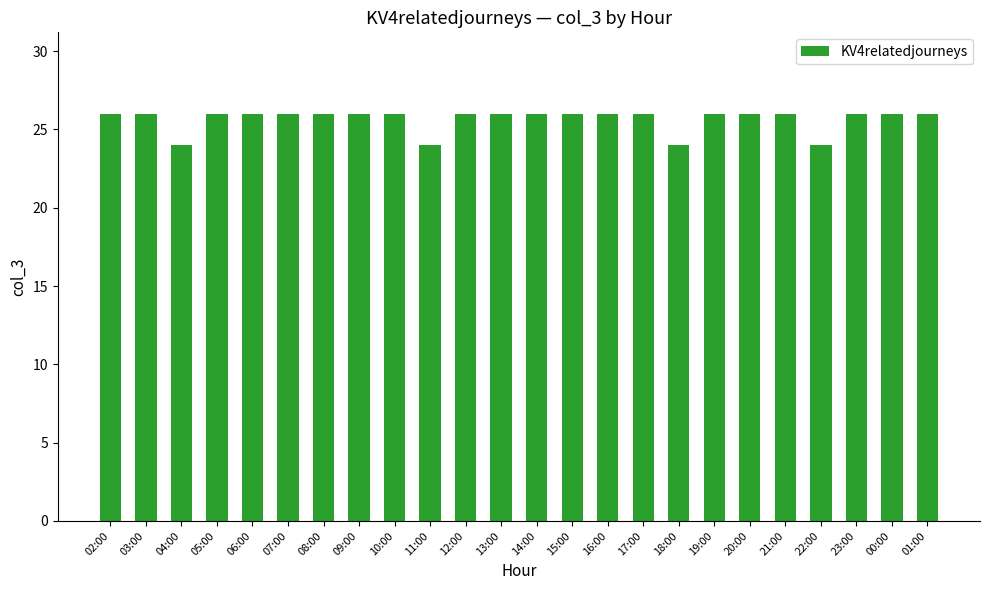

What is the ratio of the value at 12:00 to the value at 19:00?

1.0